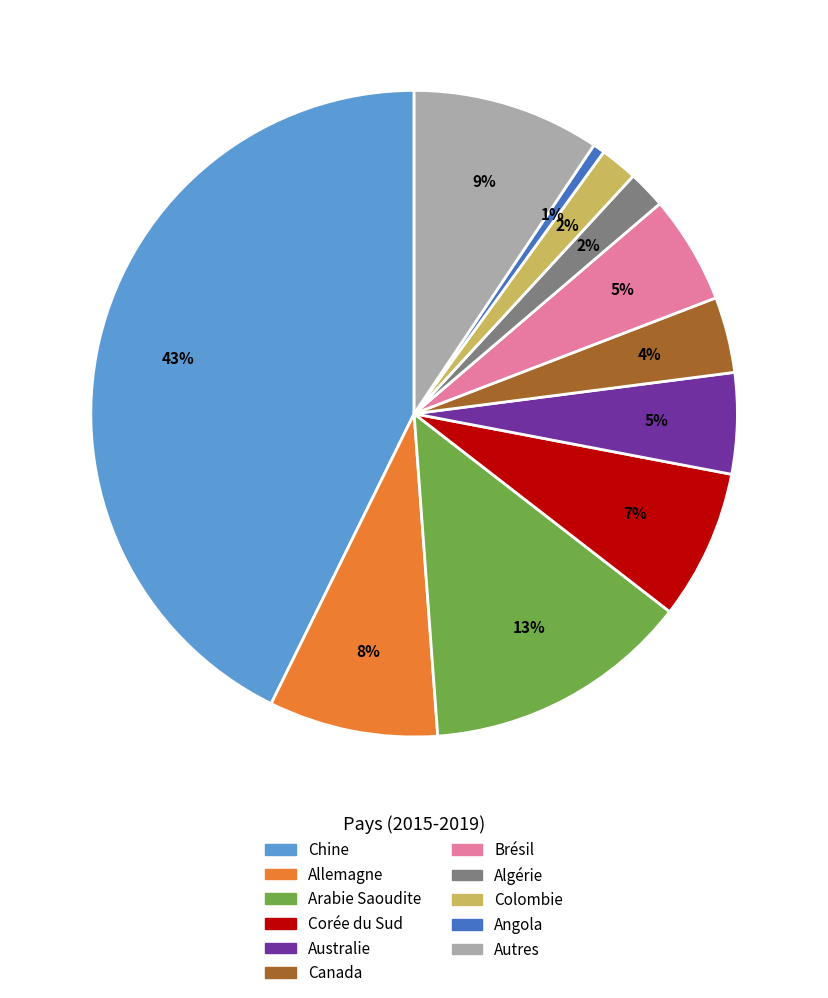

Is there a majority slice in this chart?

No